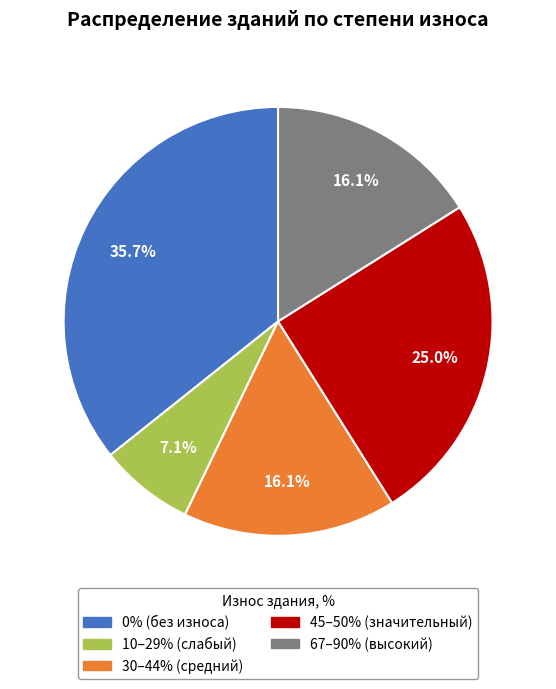

Combined, what portion of the pie is 45–50% (значительный) and 0% (без износа)?

60.7%